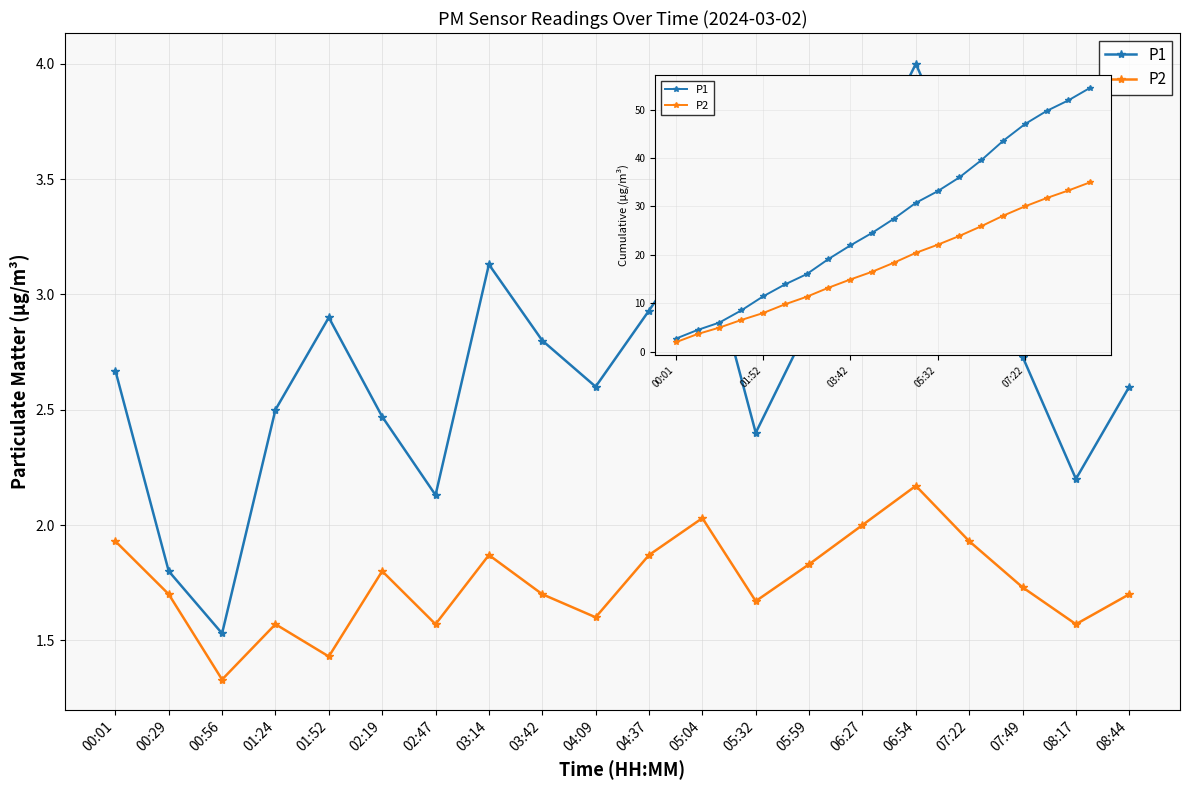

Does the chart have visible grid lines?

Yes